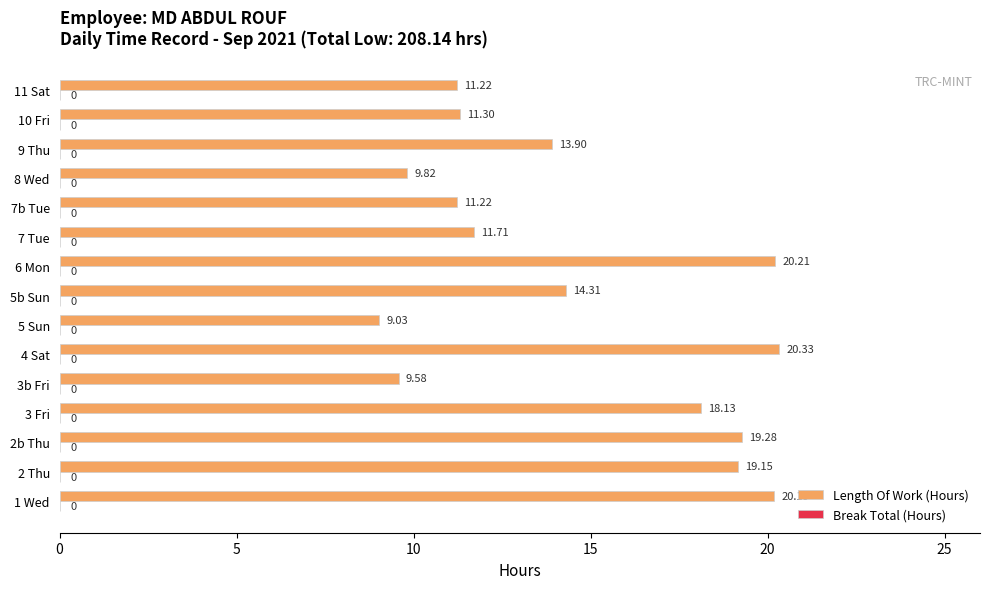

Which has a higher value, 11 Sat or 6 Mon?

6 Mon